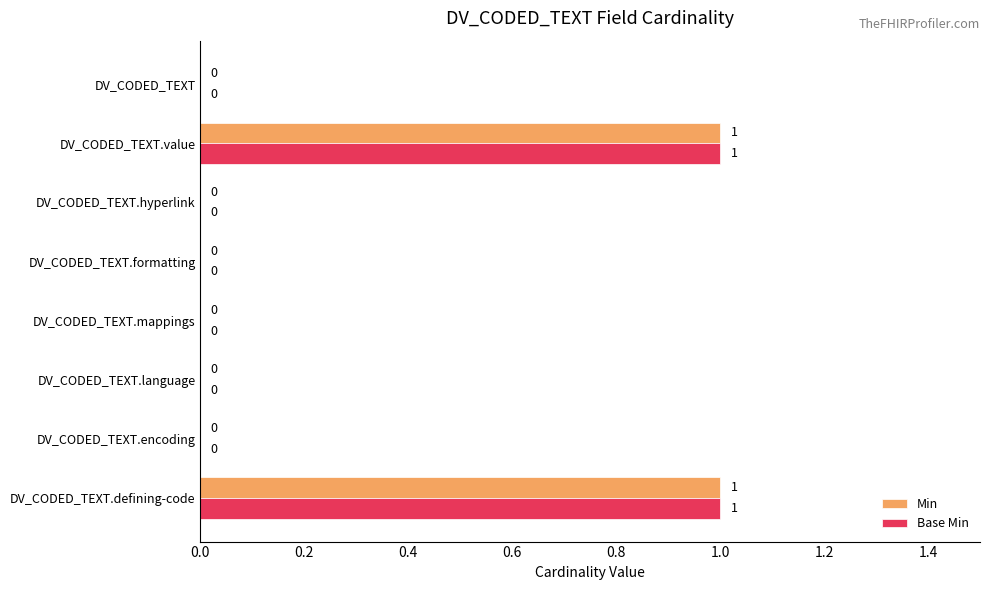

The Min series shows 2 at DV_CODED_TEXT.value. True or false?

False